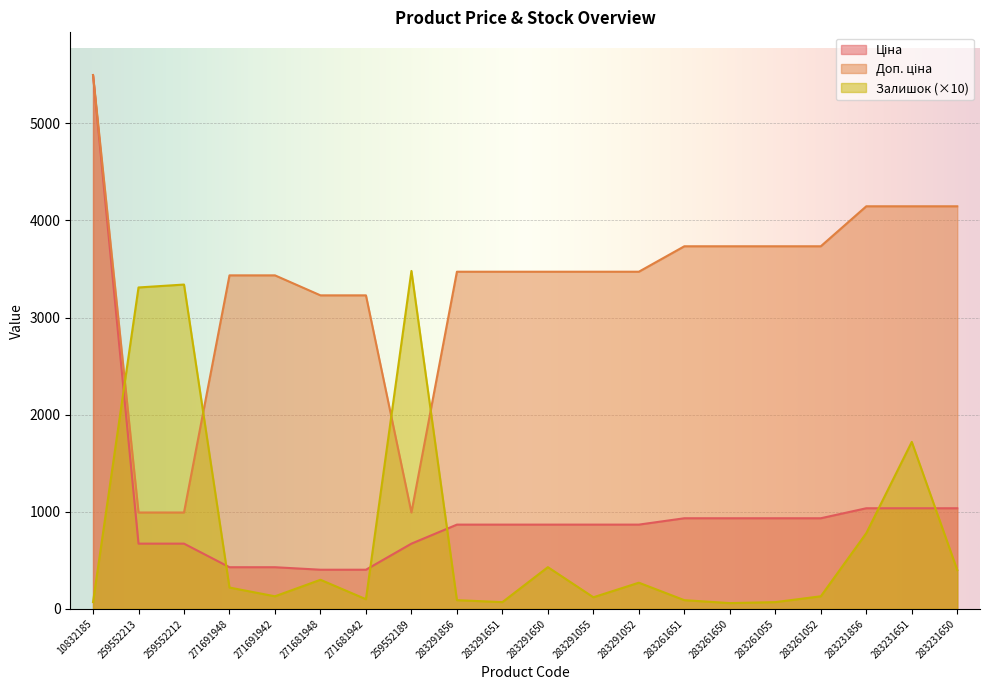

Reading left to right, transcribe all the data shown in this chart.

Ціна: 5497.3	672.1	672.1	429.3	429.3	403.6	403.6	672.1	868.0	868.0	868.0	868.0	868.0	933.5	933.5	933.5	933.5	1036.5	1036.5	1036.5
Доп. ціна: 5497.3	992.7	992.7	3434.6	3434.6	3228.8	3228.8	992.7	3472.1	3472.1	3472.1	3472.1	3472.1	3734.2	3734.2	3734.2	3734.2	4145.9	4145.9	4145.9
Залишок: 70.0	3310.0	3340.0	220.0	130.0	300.0	100.0	3480.0	90.0	70.0	430.0	120.0	270.0	90.0	60.0	70.0	130.0	780.0	1720.0	400.0